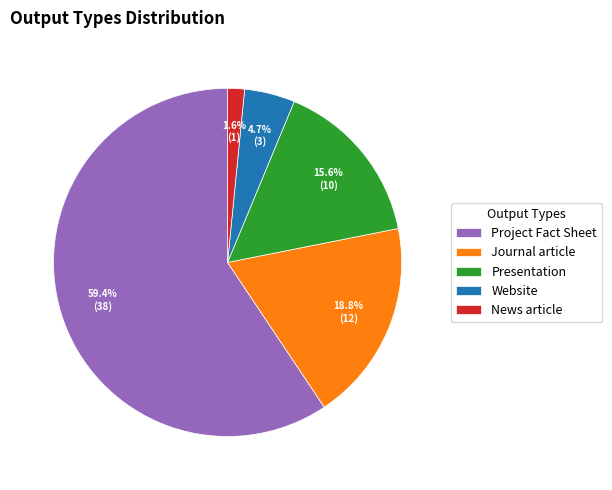

What portion of the pie excludes Presentation?

84.4%